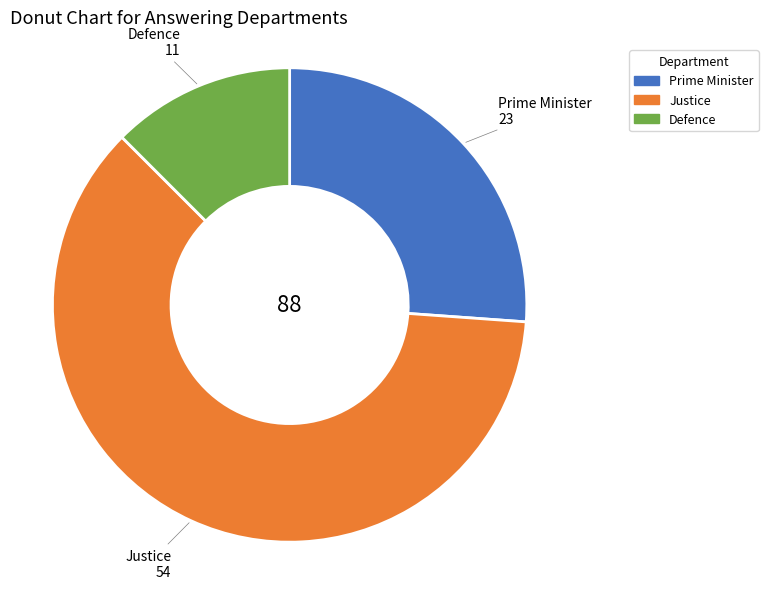

What is the smallest slice in the pie chart?

Defence